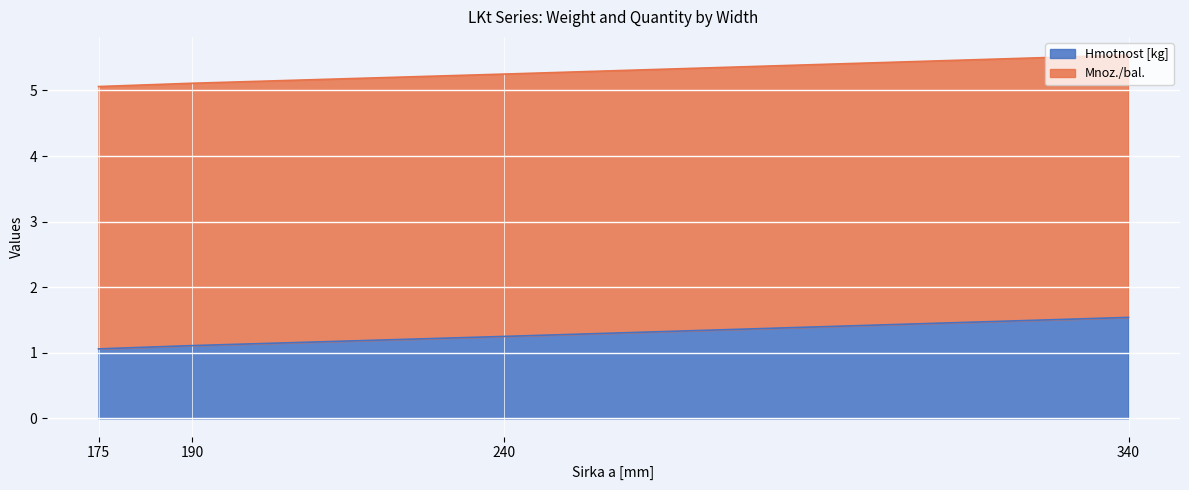

What is the highest value of the Hmotnost [kg] series?

1.5